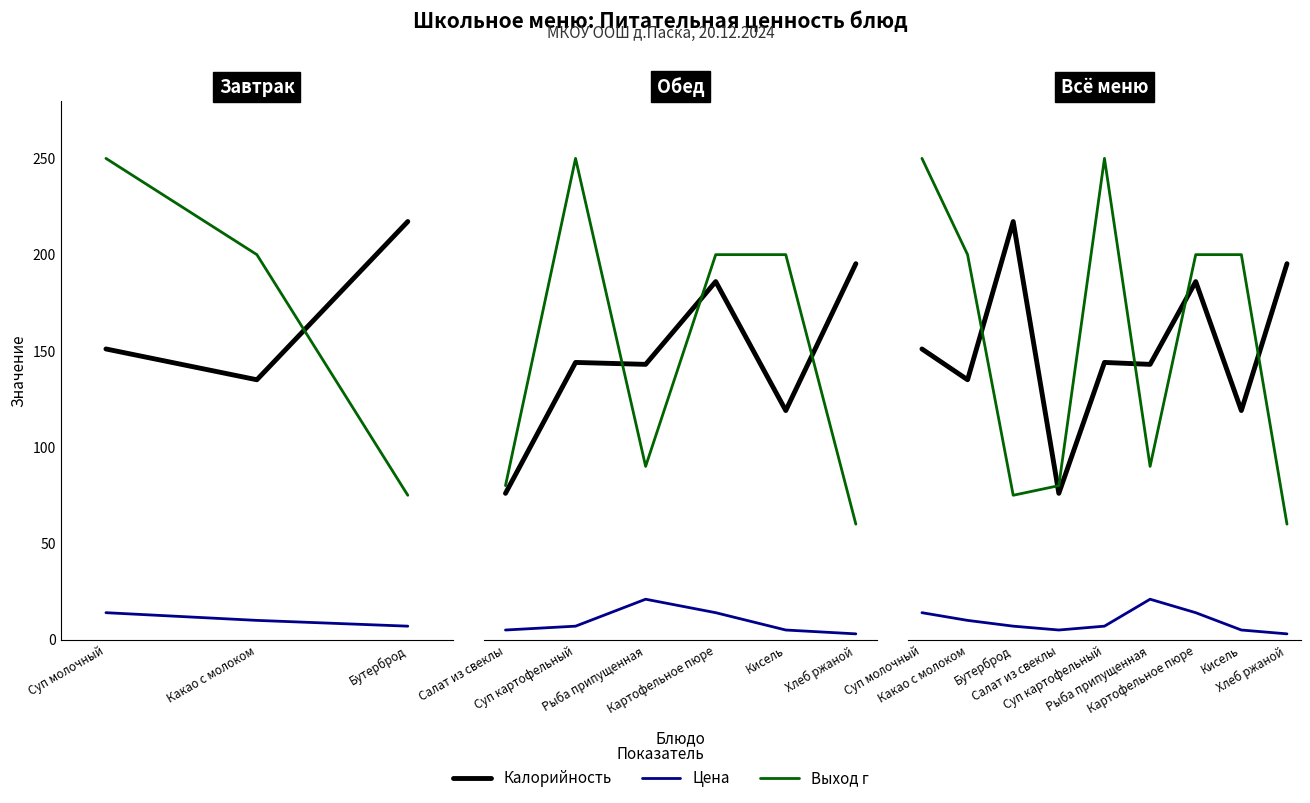

After their last crossing, which series has the higher values: Калорийность or Выход г?

Калорийность